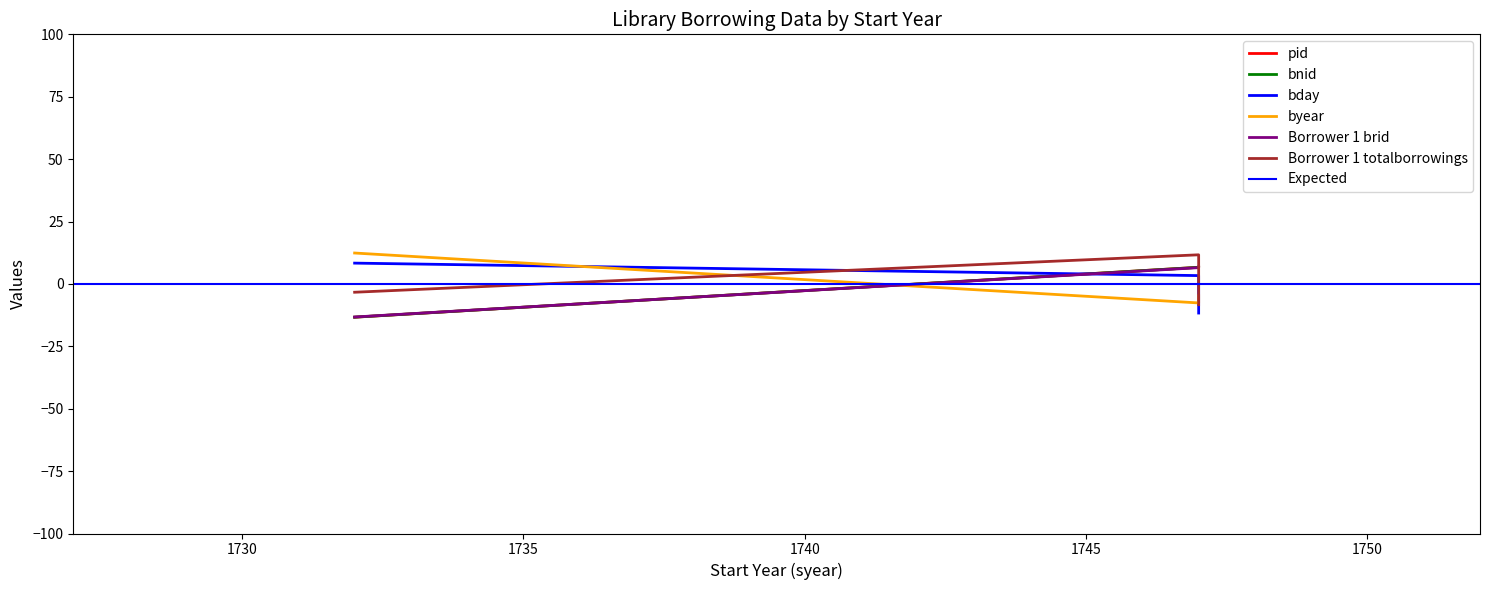

At 1747, list the series in order from largest to smallest.

Borrower 1 totalborrowings, pid, bnid, Borrower 1 brid, bday, byear